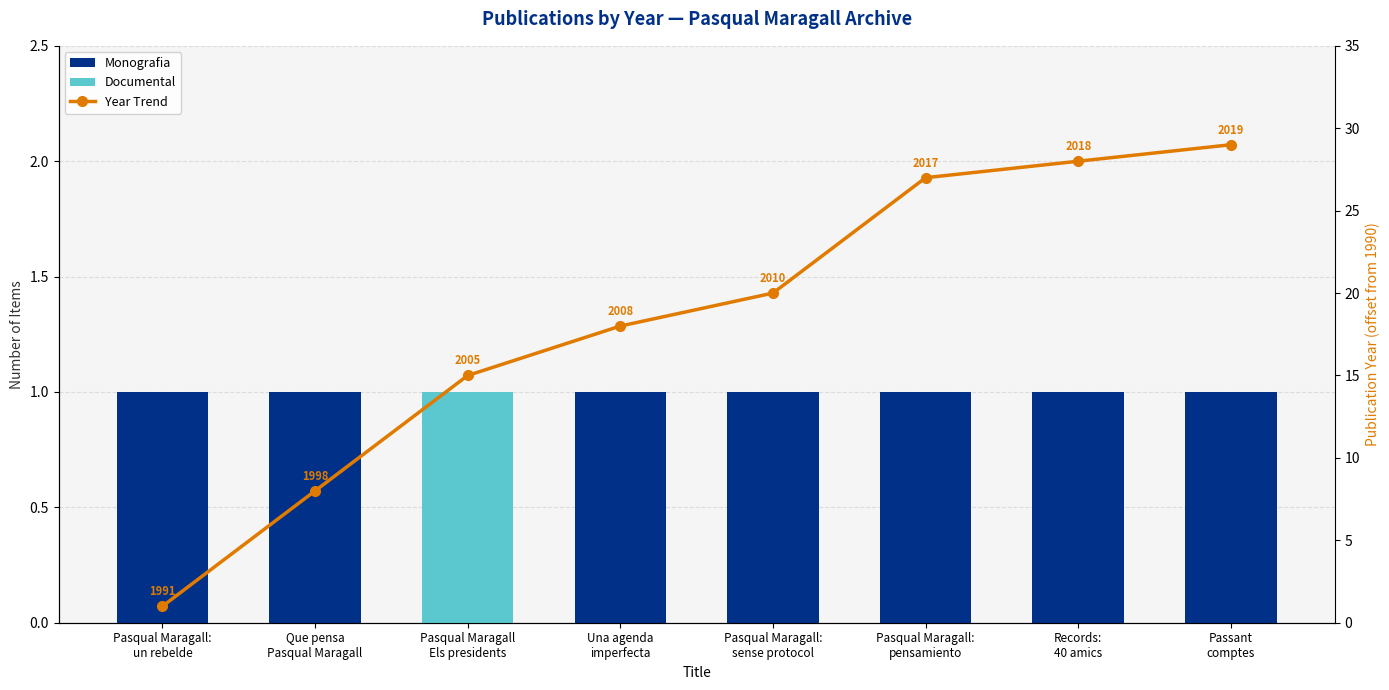

Which series has the largest total across all categories?

Year Trend